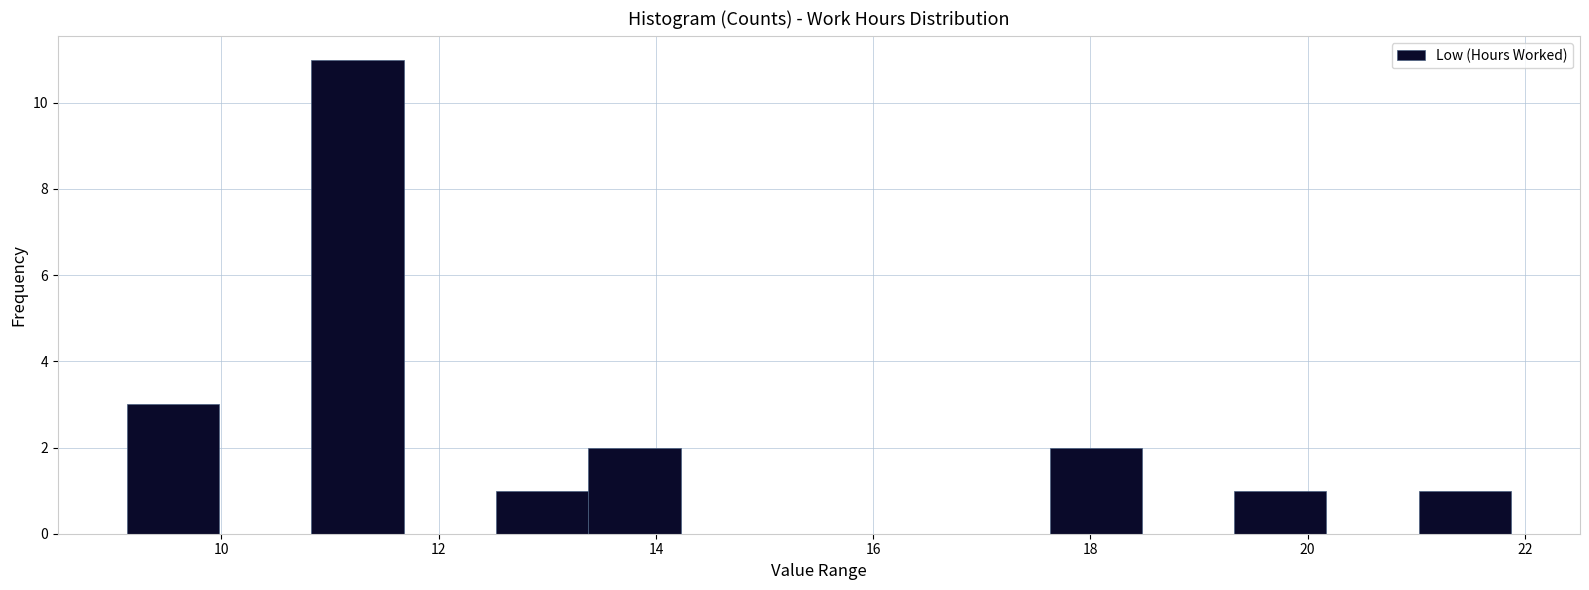

Reading left to right, list every bar in this chart as the range it spans on the x-axis followed by its height. Neither the bar edges nor the heights are printed on the chart, so give them approximately, as read against the axes.

9.2 to 10.0: 3
10.0 to 10.8: 0
10.8 to 11.6: 11
11.6 to 12.6: 0
12.6 to 13.4: 1
13.4 to 14.2: 2
14.2 to 15.0: 0
15.0 to 16.0: 0
16.0 to 16.8: 0
16.8 to 17.6: 0
17.6 to 18.4: 2
18.4 to 19.4: 0
19.4 to 20.2: 1
20.2 to 21.0: 0
21.0 to 21.8: 1